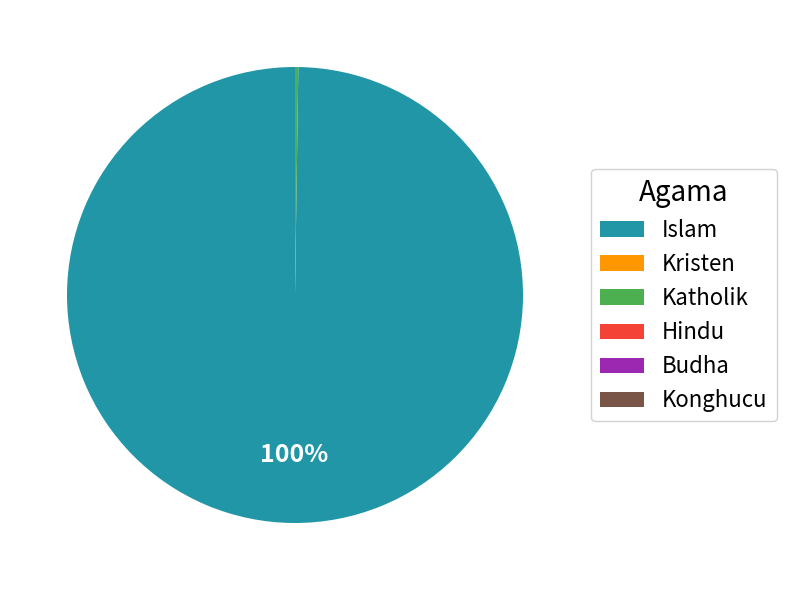

To the nearest percent, what is the average slice percentage?

50%